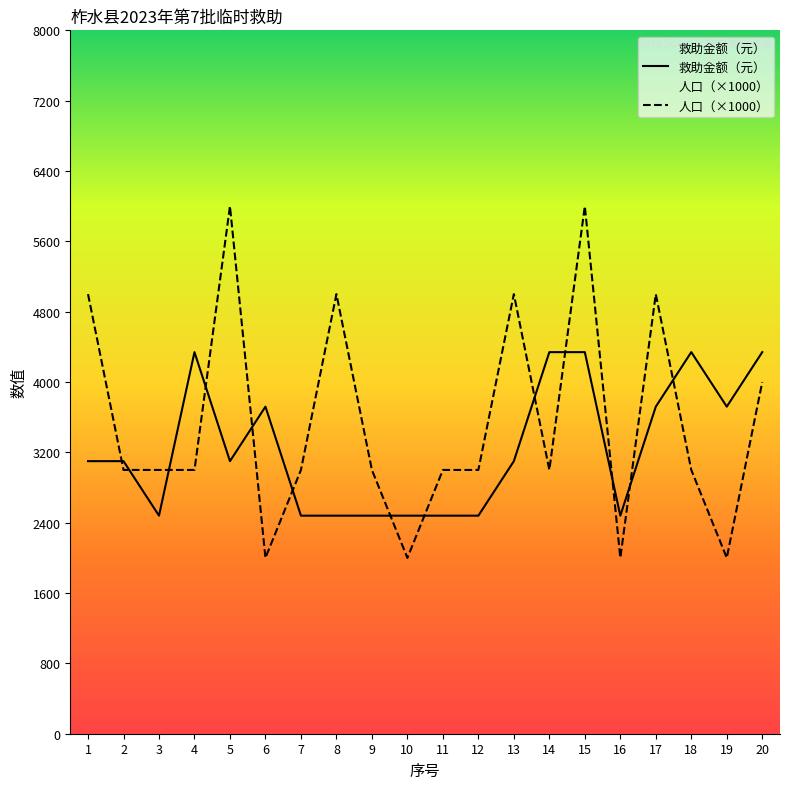

Which series has the widest spread of values?

人口（×1000）